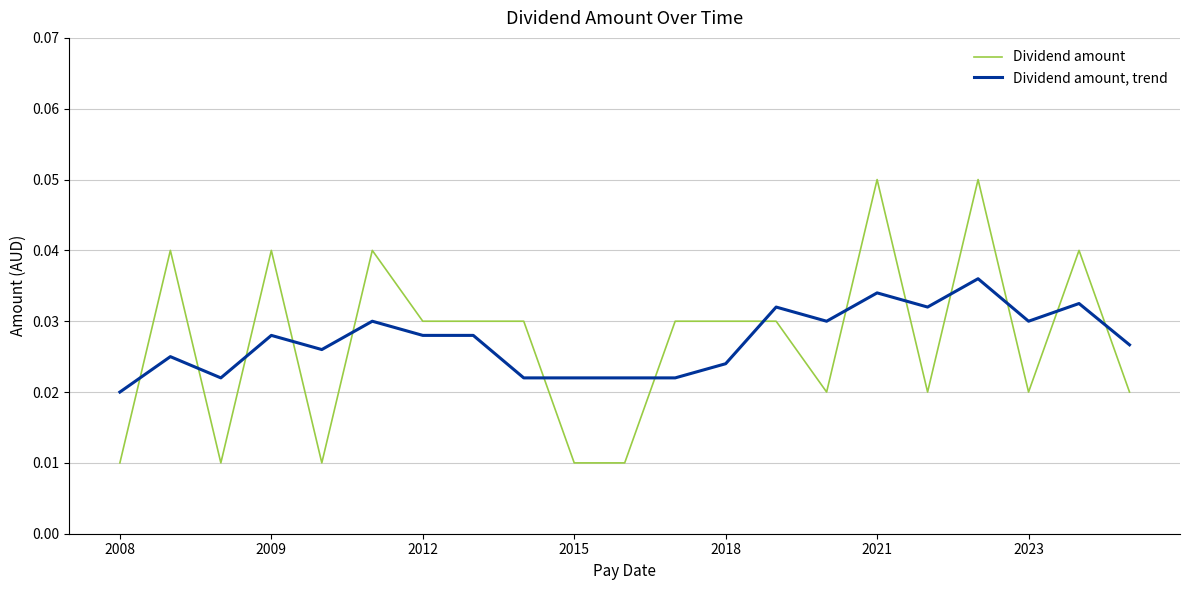

Which series has the widest spread of values?

Dividend amount